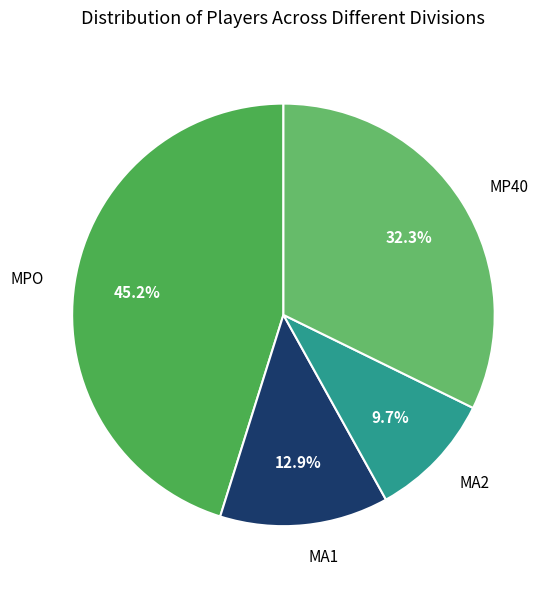

Between MA2 and MA1, which is larger?

MA1